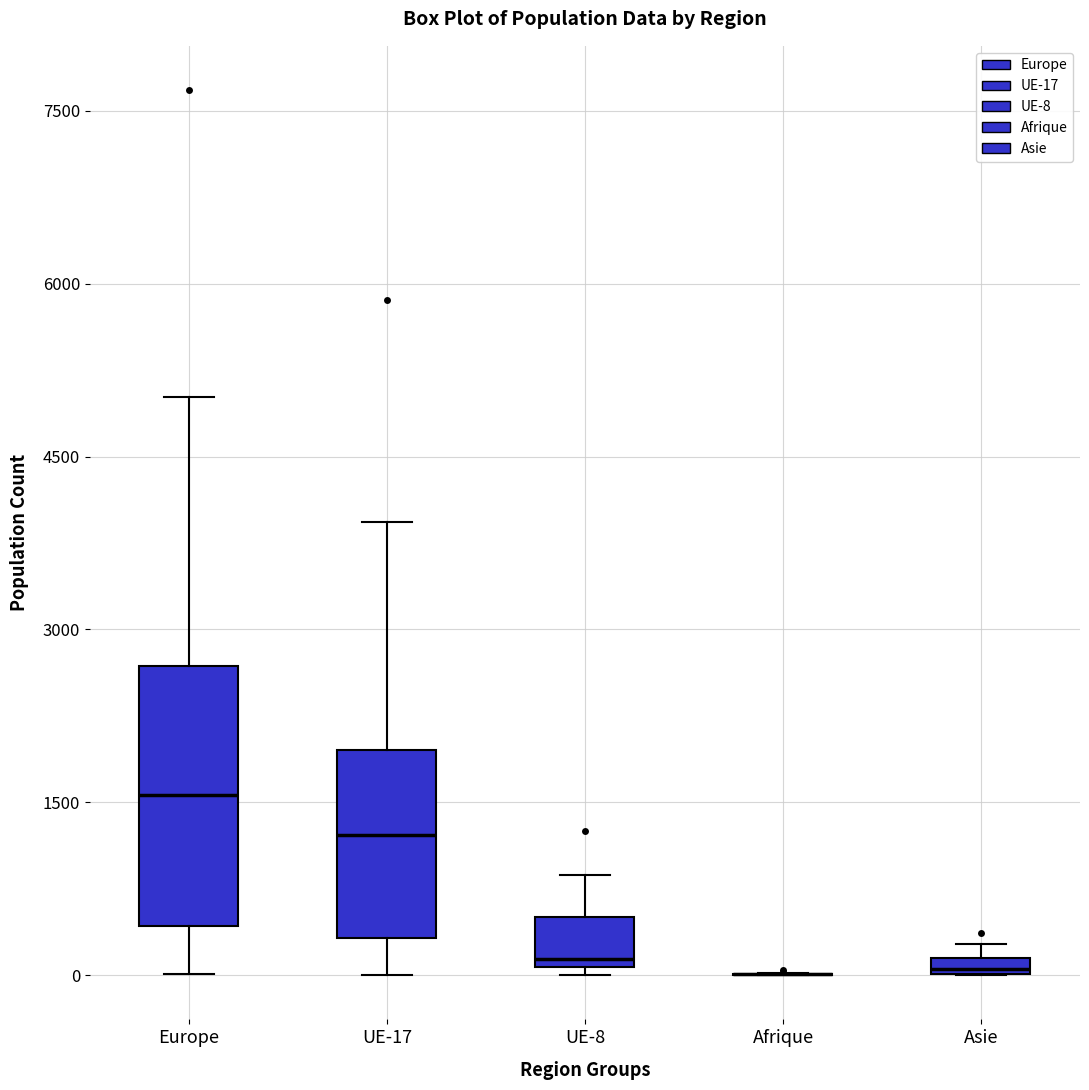

Which box is the tallest, from its lower edge to its upper edge?

Europe